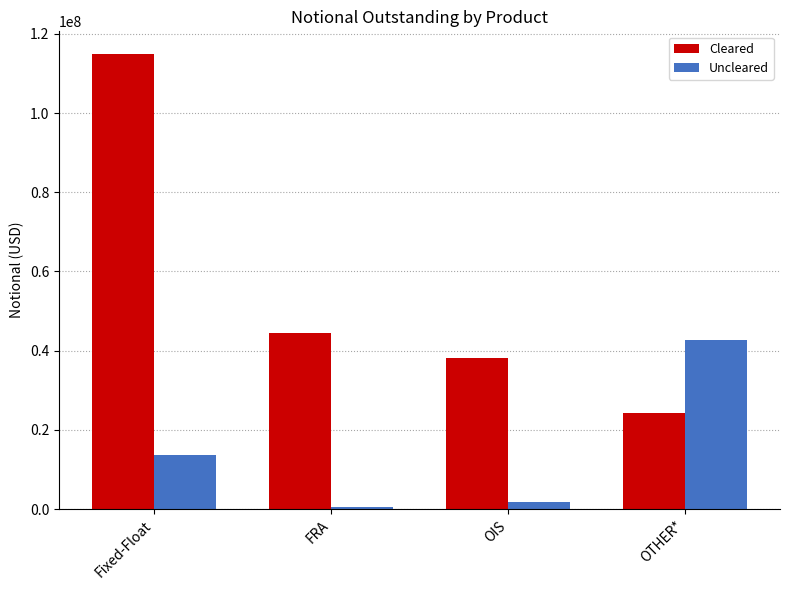

Rank the series by their maximum value, from lowest to highest.

Uncleared, Cleared